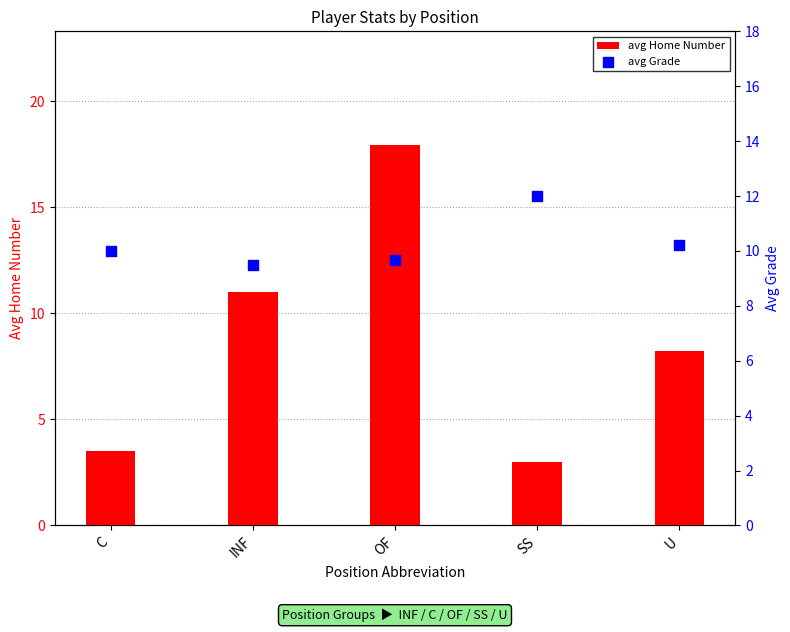

Is the value of avg Grade at SS greater than the value of avg Home Number at SS?

Yes